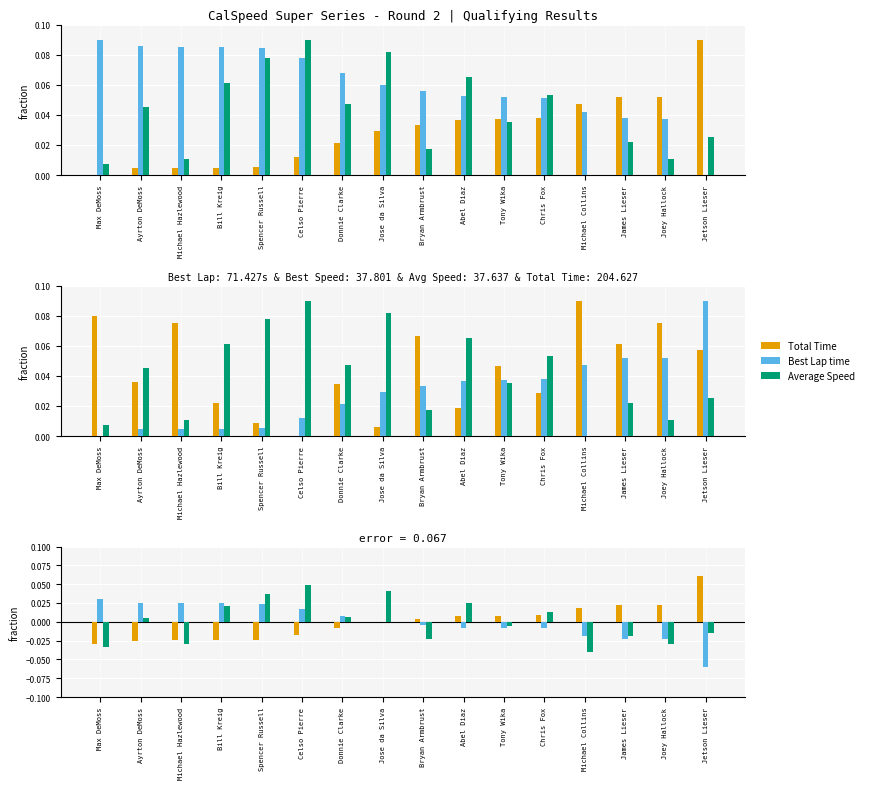

What is the label of the 12th bar from the right?

Spencer Russell